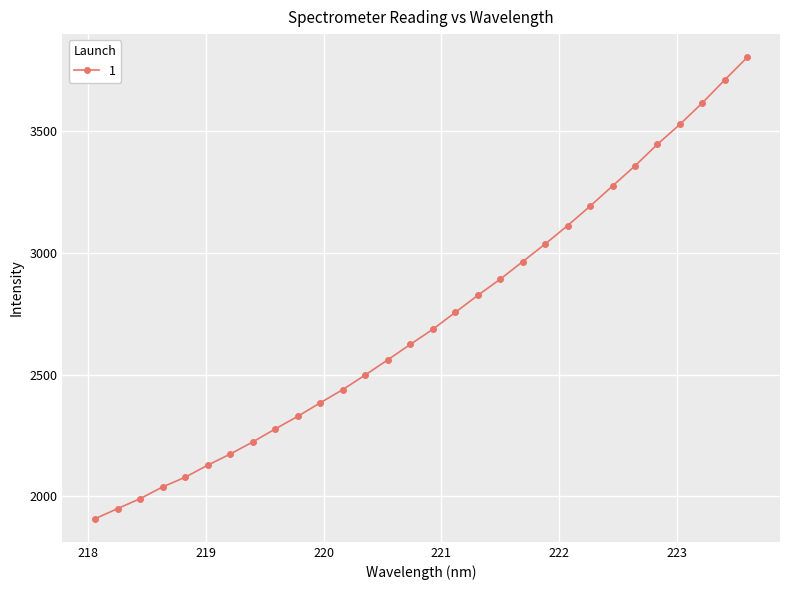

Count the number of data series in this chart.

1